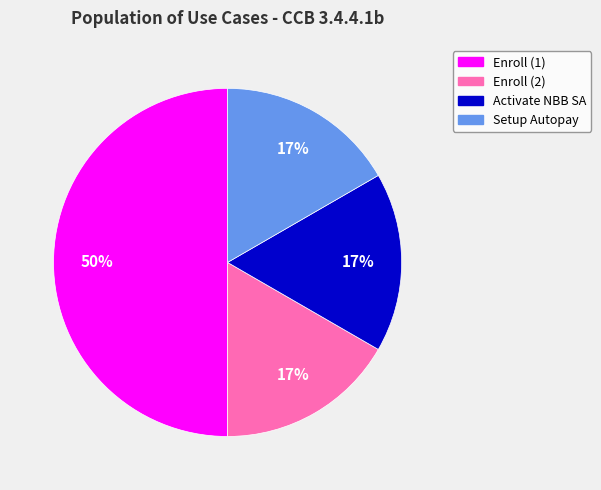

What is the largest slice in the pie chart?

Enroll (1)